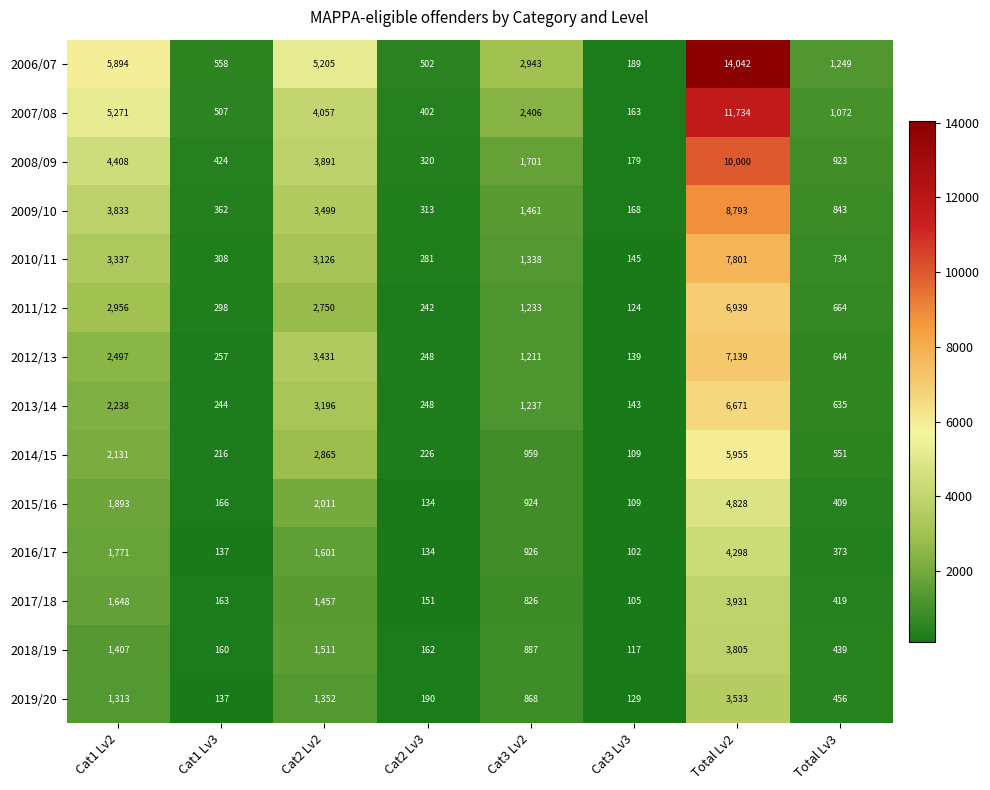

Between Cat1 Lv2 and Cat1 Lv3, which series saw the biggest shift?

2006/07